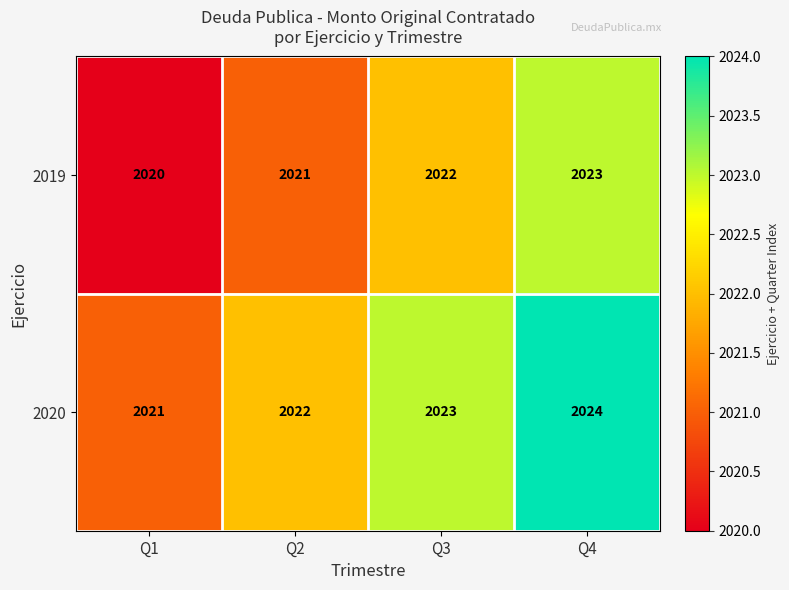

Count the 2019 values in the range 2021 to 2023.

3